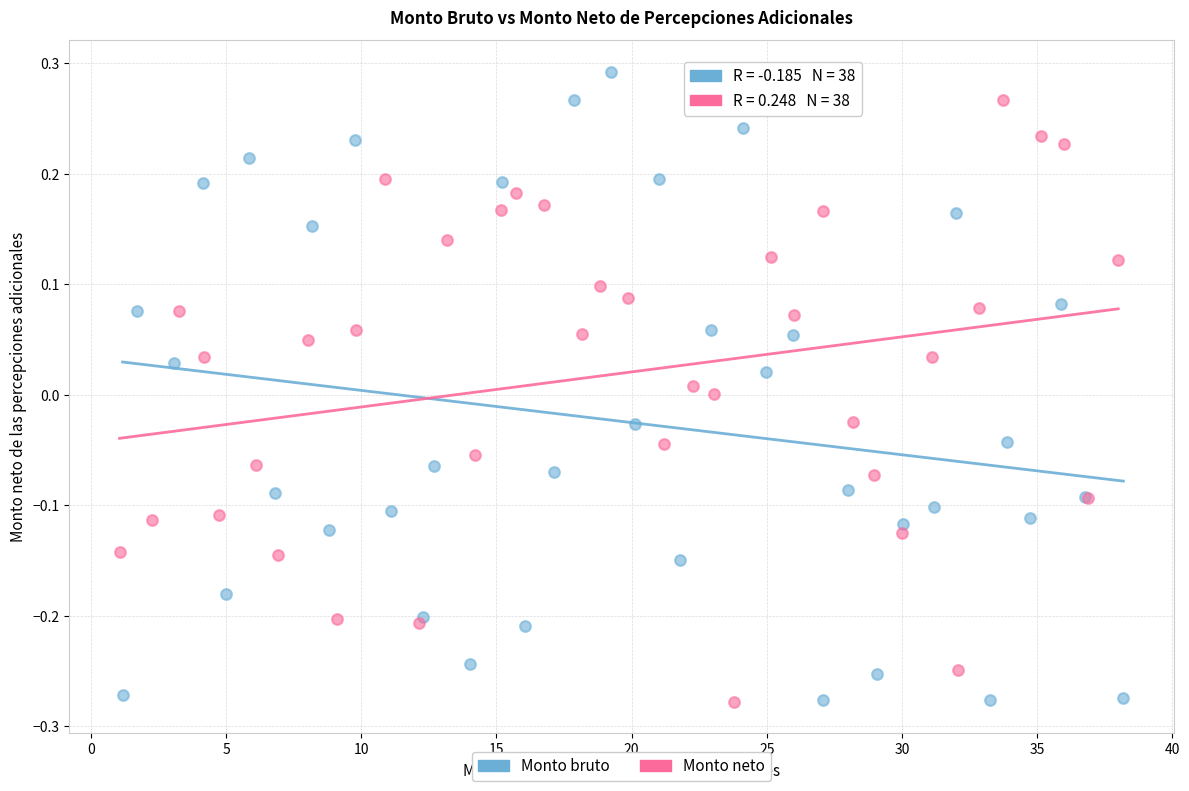

Which series reaches the maximum Y coordinate?

Monto bruto